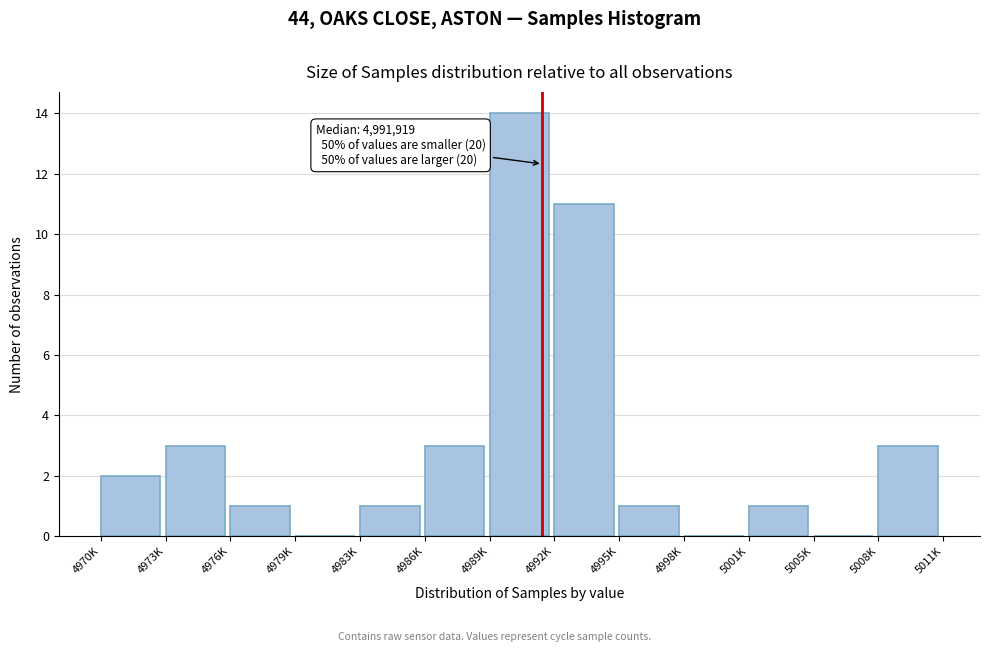

Reading right to left, list all the values displayed in this chart.

5008K=3	5005K=0	5001K=1	4998K=0	4995K=1	4992K=11	4989K=14	4986K=3	4983K=1	4979K=0	4976K=1	4973K=3	4970K=2